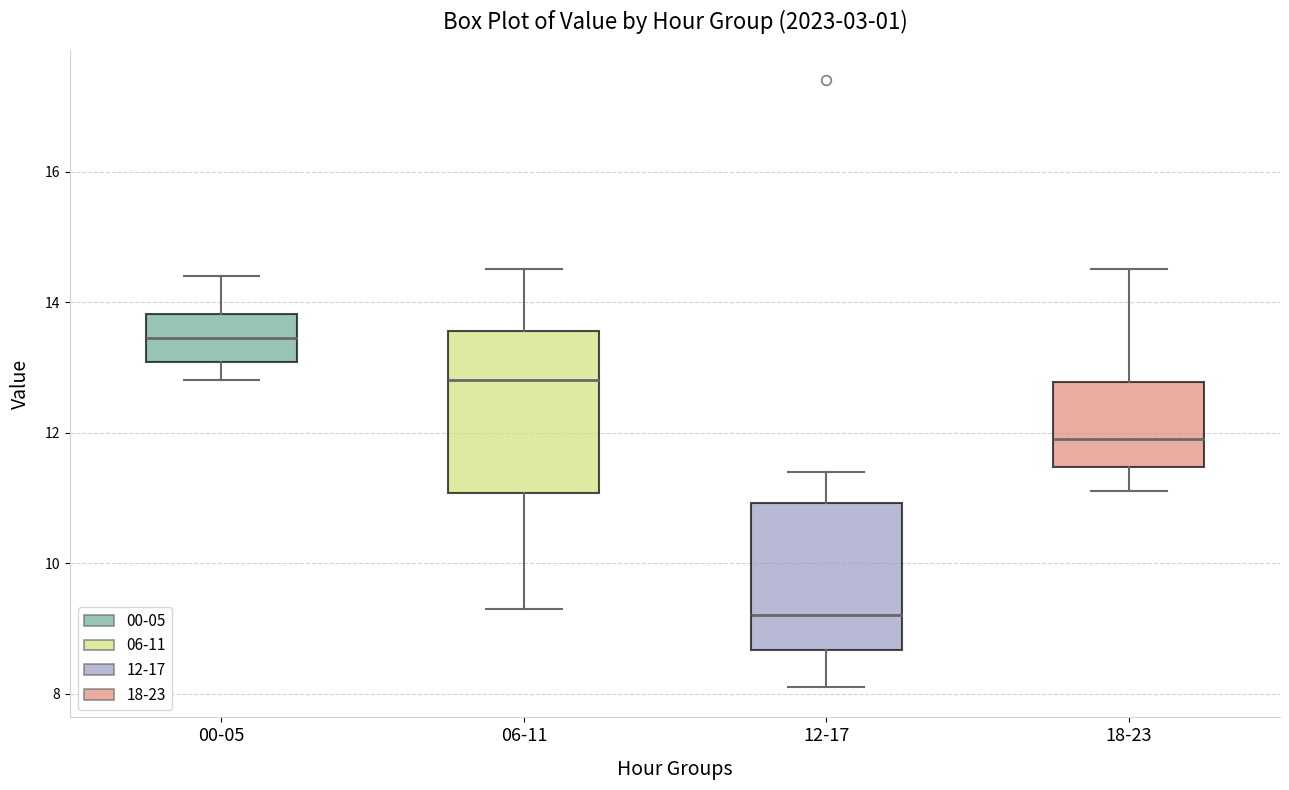

Reading left to right, read every box against the y-axis: the position of its median line, the range the box covers, and the ends of its whiskers. The values are not printed on the chart, so give them approximately, as read against the axis.

00-05: median 13.4, box 13.0 to 13.8, whiskers 12.8 to 14.4
06-11: median 12.8, box 11.0 to 13.6, whiskers 9.4 to 14.6
12-17: median 9.2, box 8.6 to 11.0, whiskers 8.2 to 11.4
18-23: median 12.0, box 11.4 to 12.8, whiskers 11.2 to 14.6